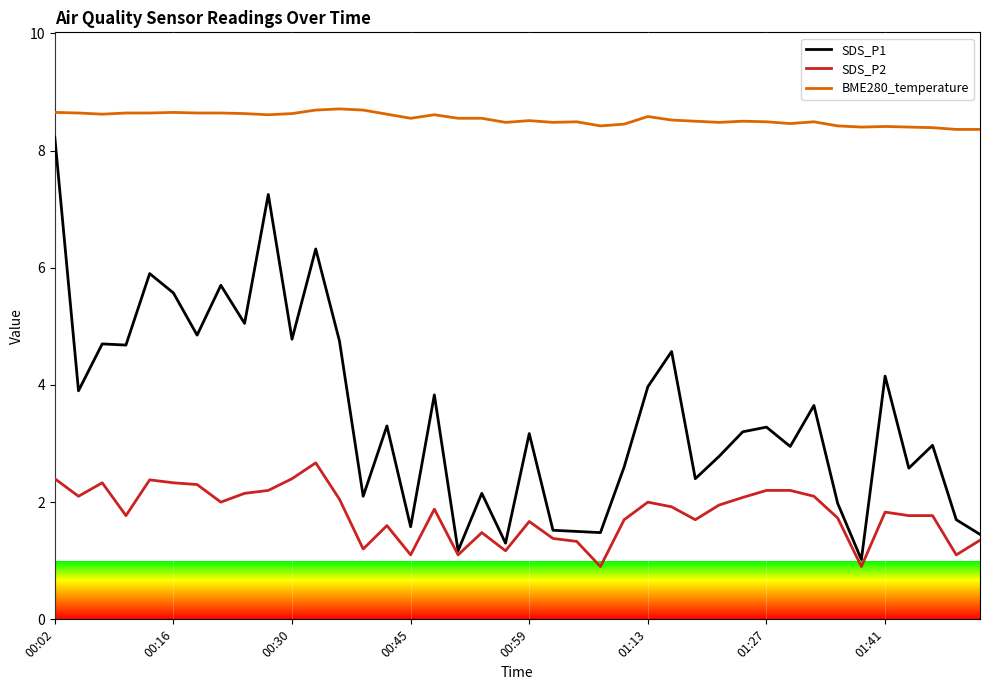

Which series has the largest total across all categories?

BME280_temperature